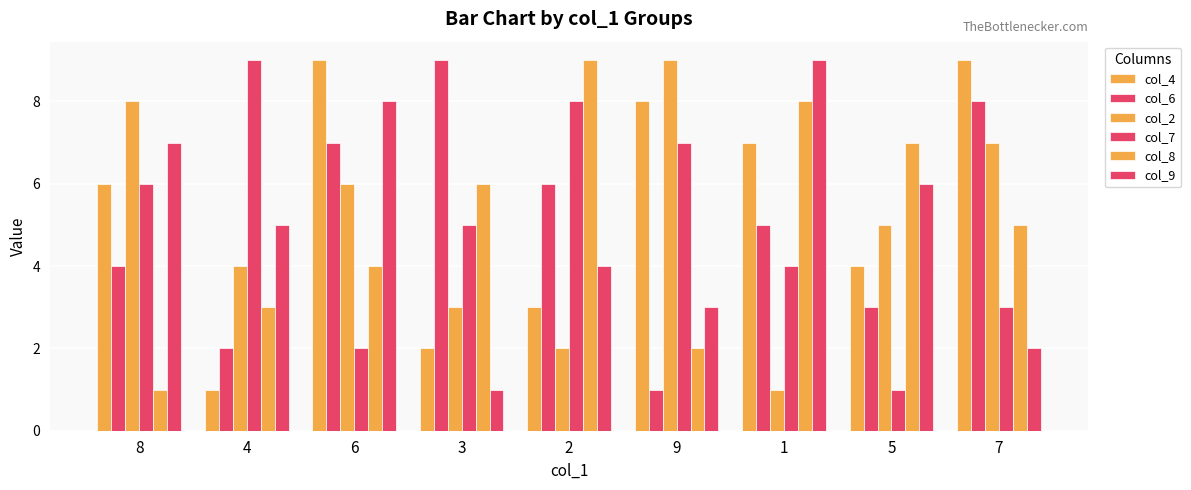

How many data points does each series have?

9